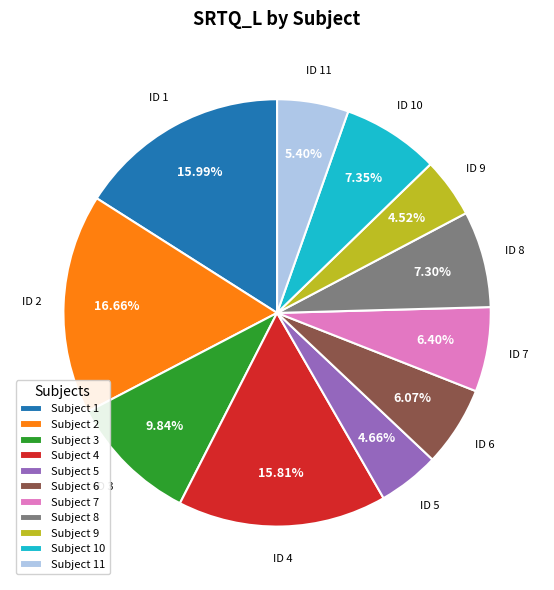

Count the number of slices in the pie.

11